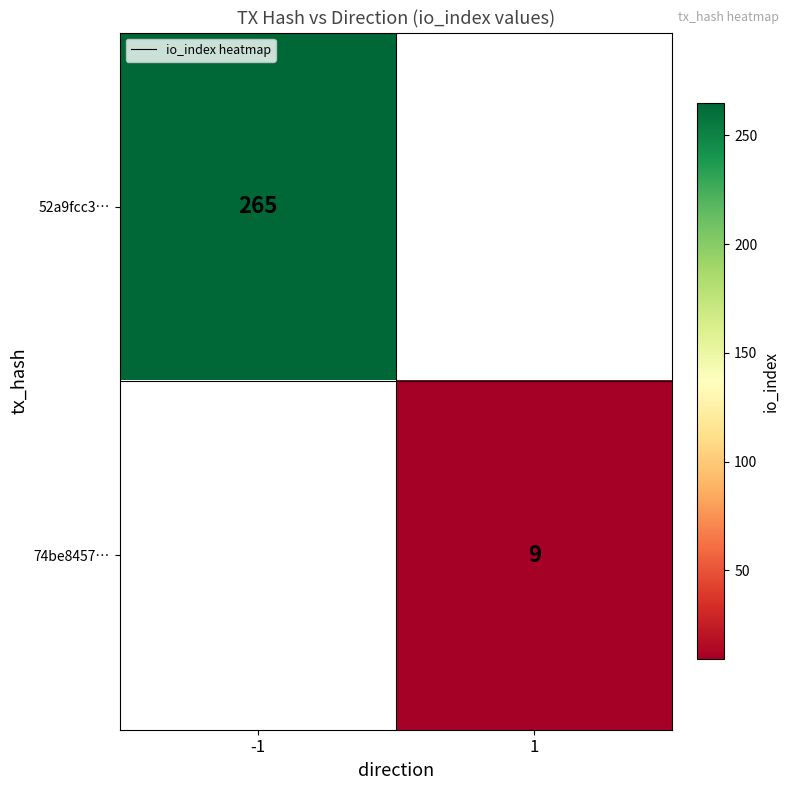

How many categories are shown in the chart?

2